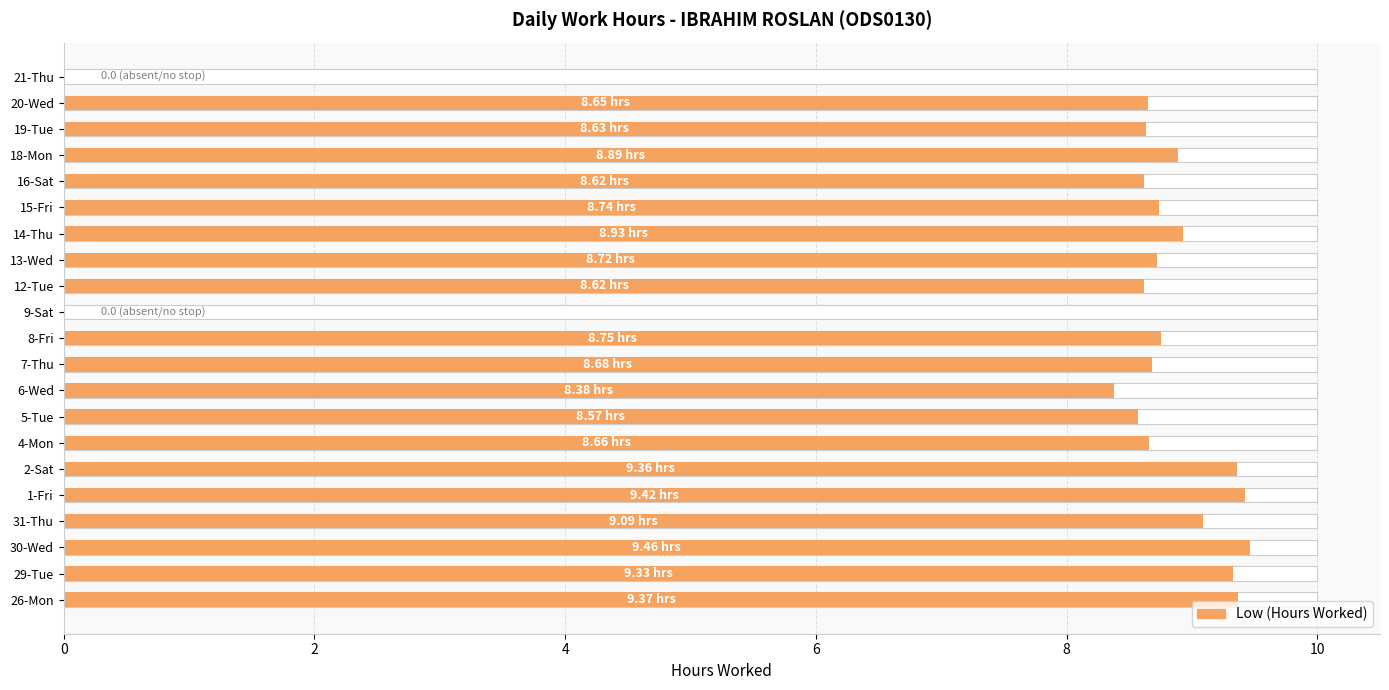

What is the difference between the second highest and minimum values?

9.4